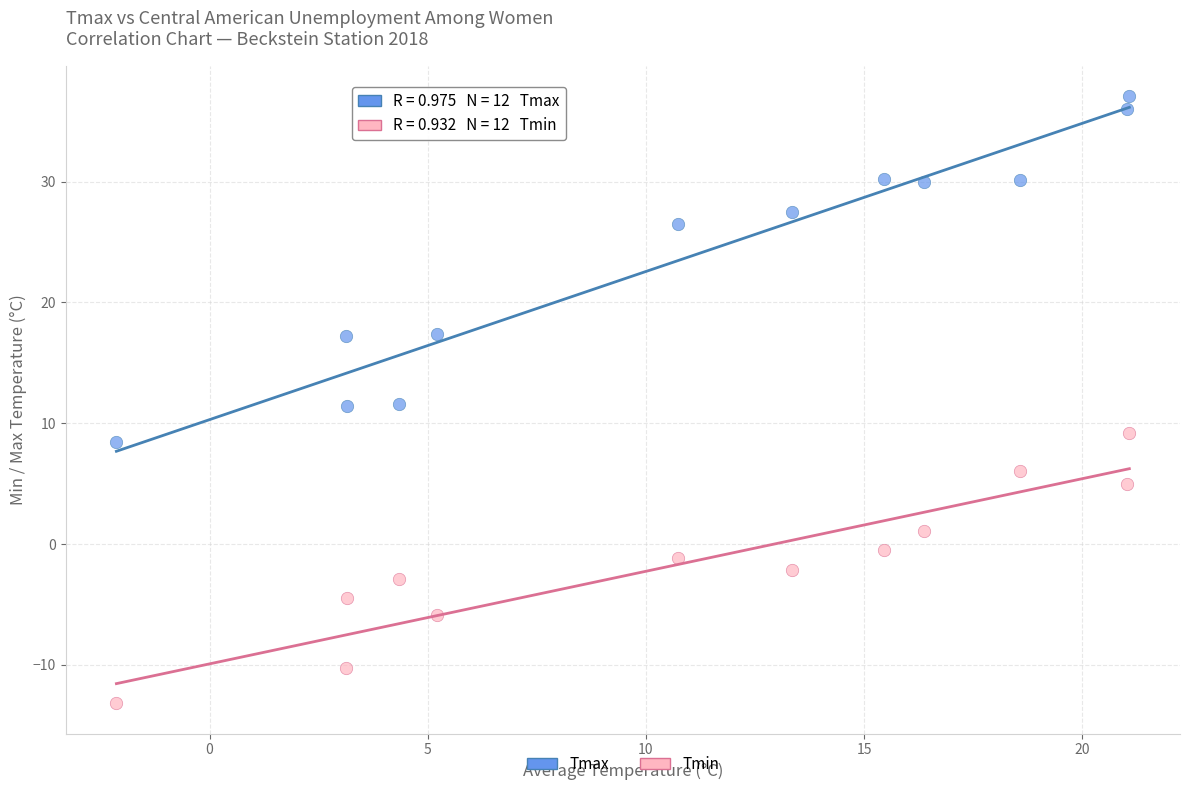

What are all the series names shown in the legend?

Tmax, Tmin